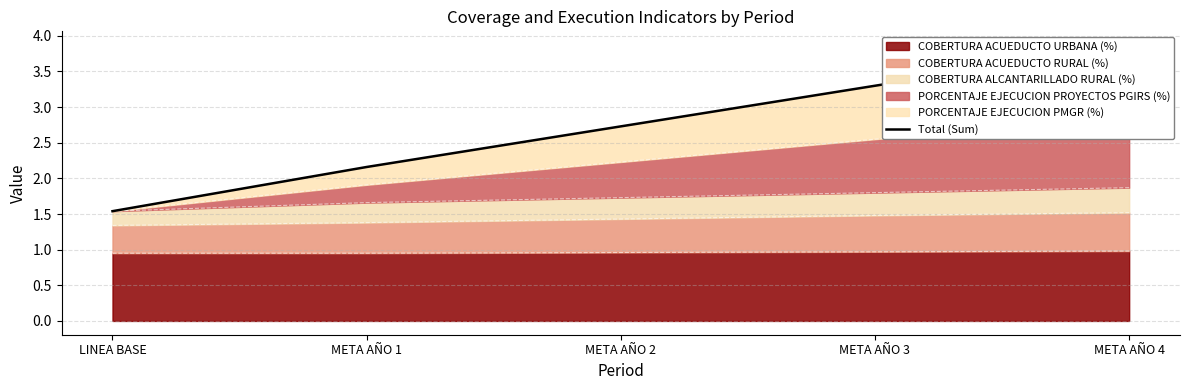

True or false: the data has more than 0 interior local peaks.

False